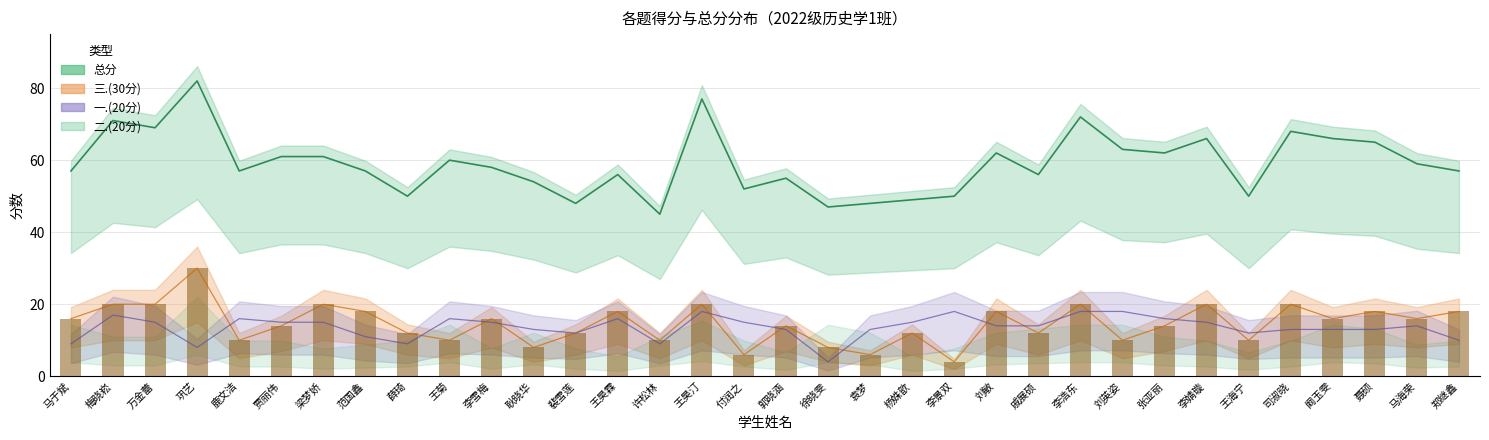

What is the average value of the 三.(30分) series?

15